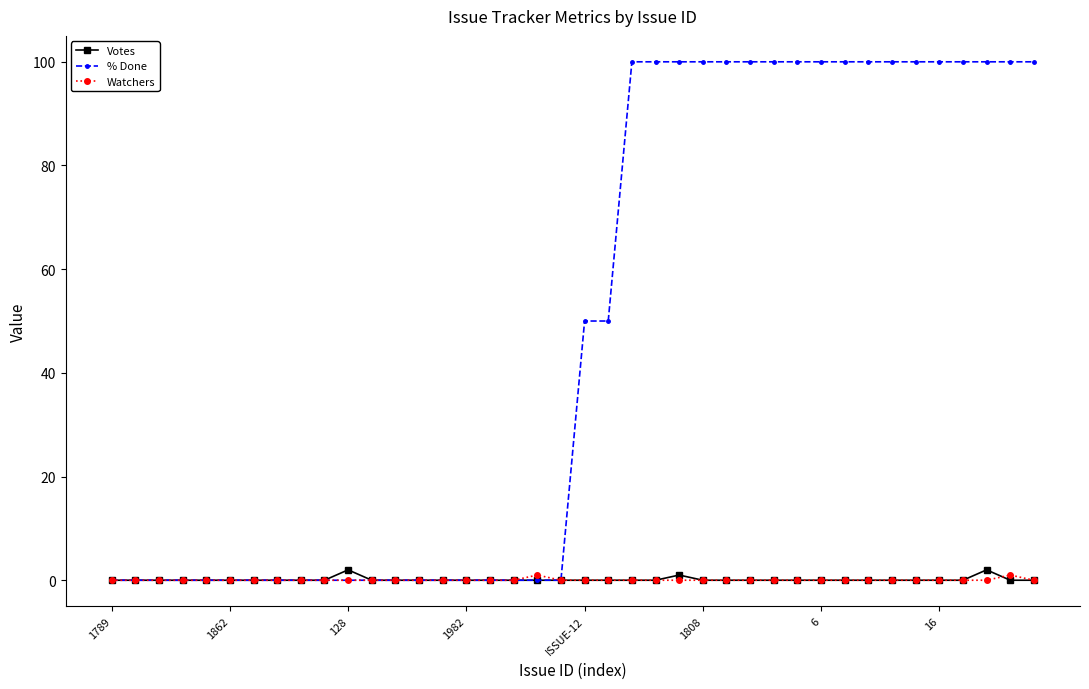

Which series has the largest total across all categories?

% Done